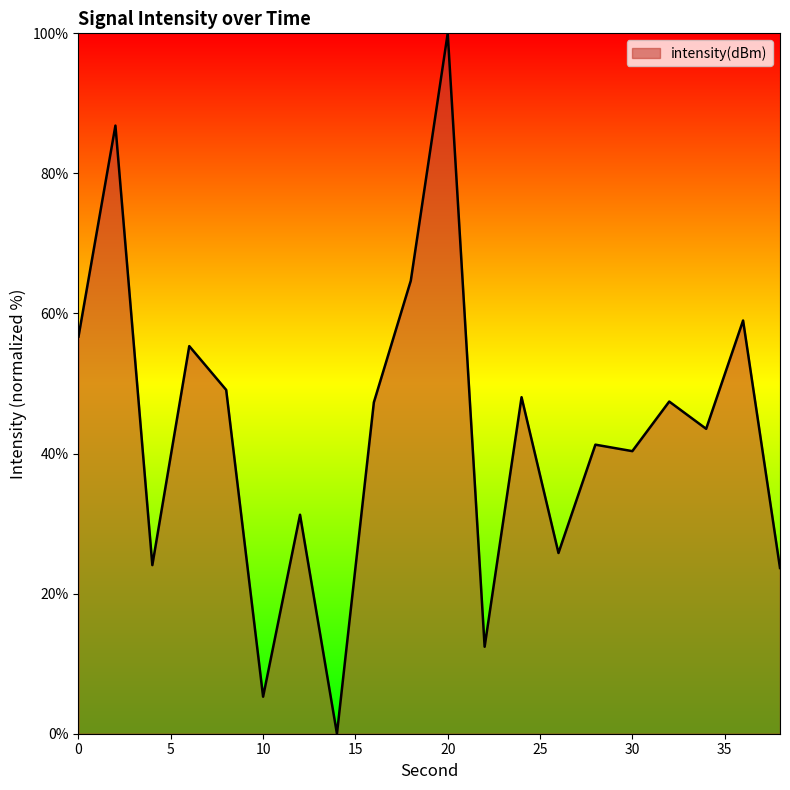

Where is the data nearest to the value 50?

8